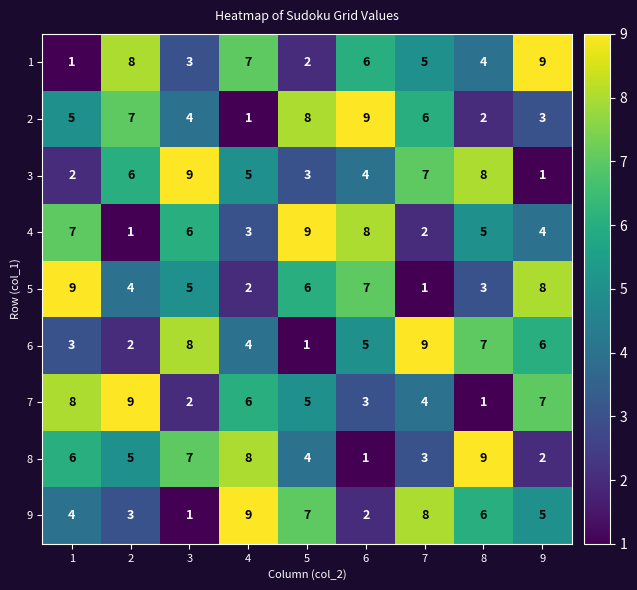

How many series are shown in this chart?

9